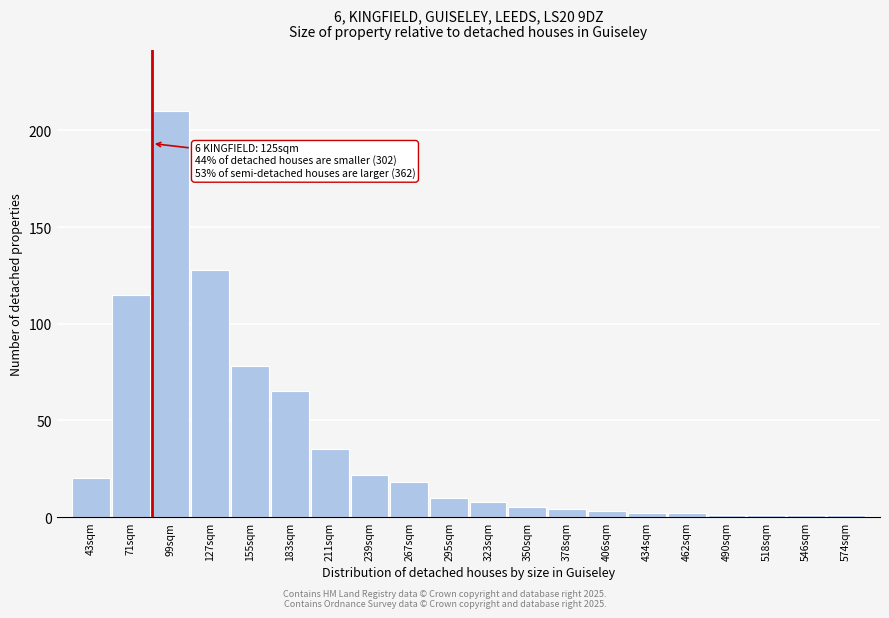

Reading left to right, extract all data points from this chart.

43sqm=20	71sqm=115	99sqm=210	127sqm=128	155sqm=78	183sqm=65	211sqm=35	239sqm=22	267sqm=18	295sqm=10	323sqm=8	350sqm=5	378sqm=4	406sqm=3	434sqm=2	462sqm=2	490sqm=1	518sqm=1	546sqm=1	574sqm=1